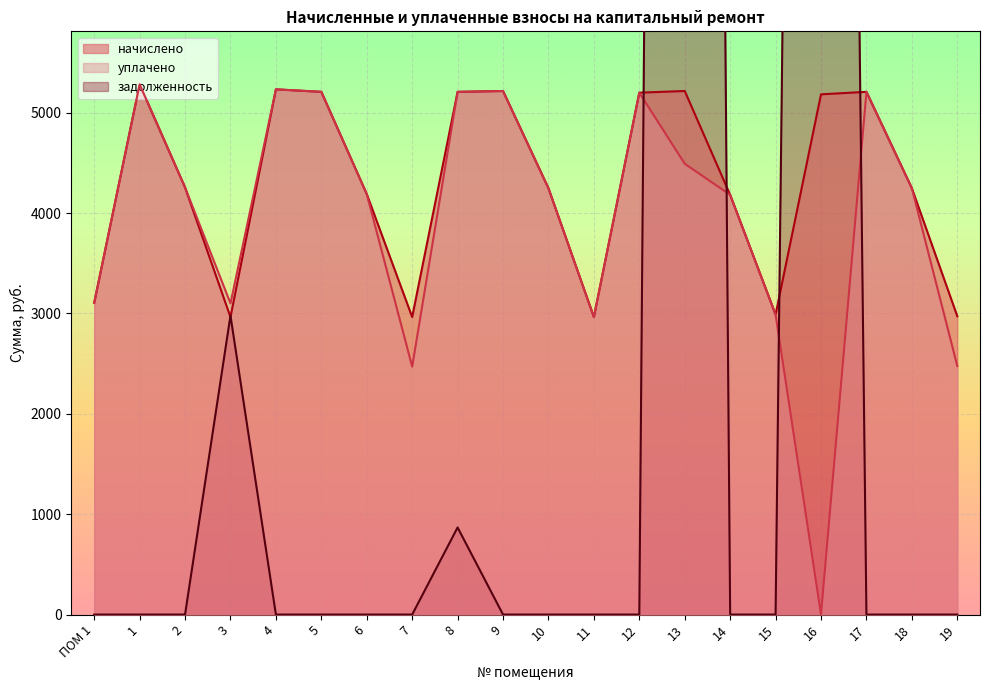

At which category does the chart reach its minimum across all series?

ПОМ 1